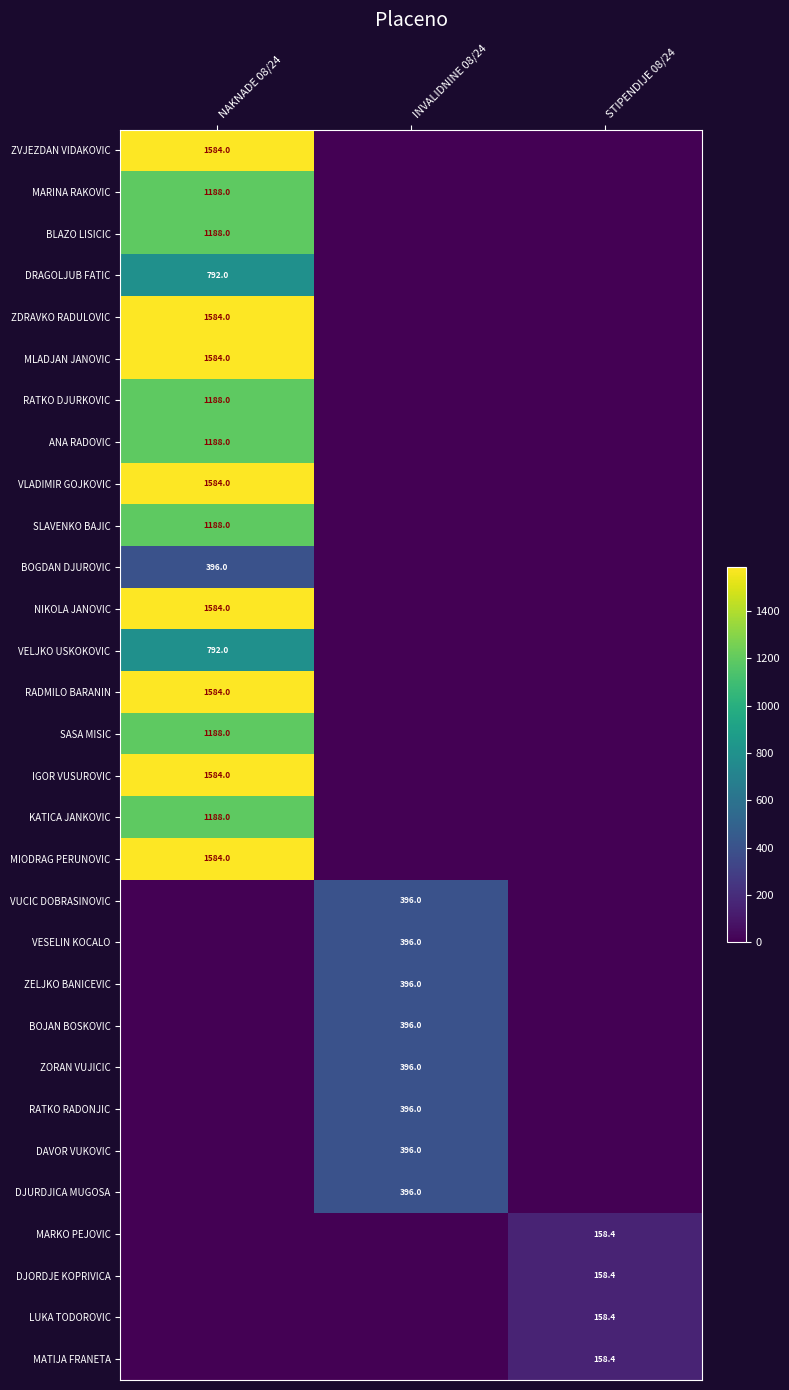

The value of VESELIN KOCALO at INVALIDNINE 08/24 is 253.7. True or false?

False